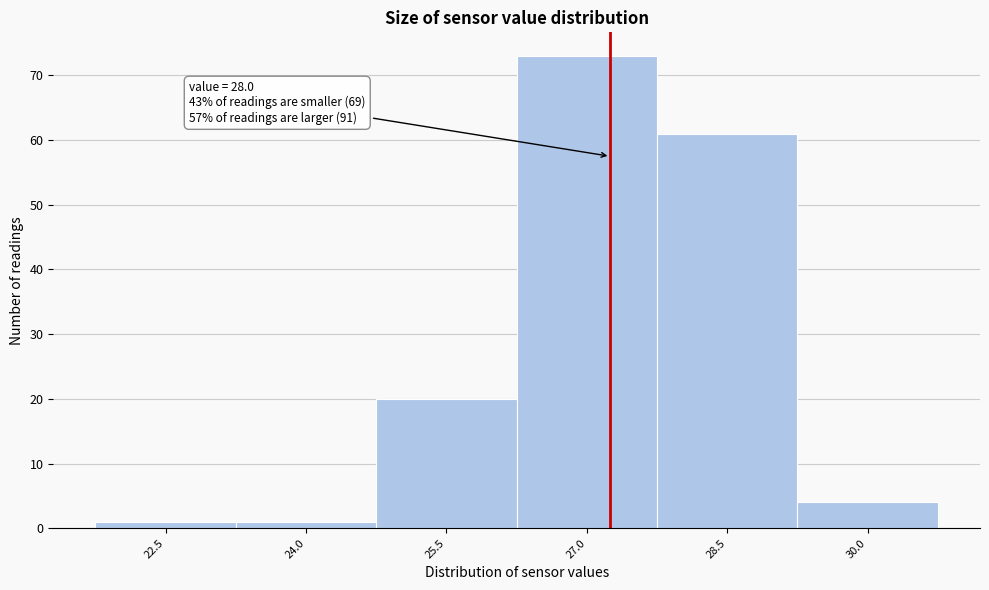

Reading left to right, transcribe all the data shown in this chart.

1	1	20	73	61	4